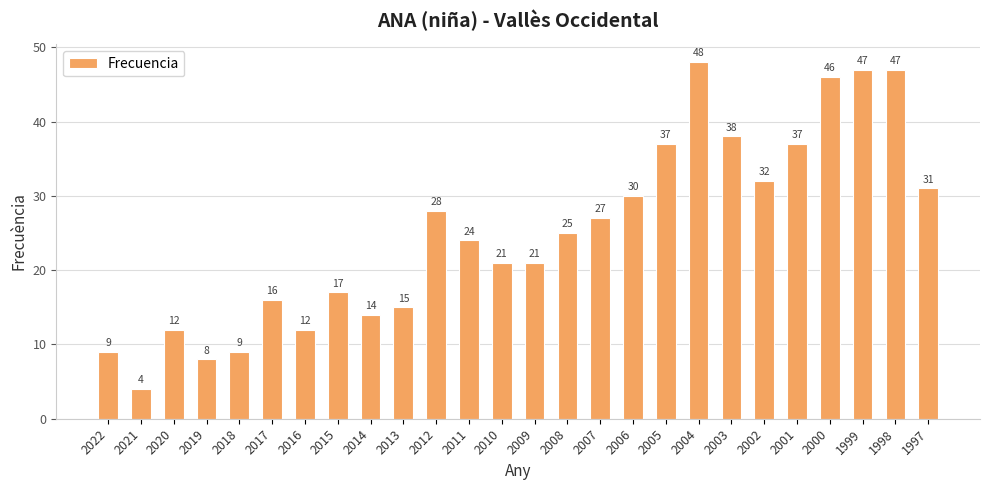

Is it true that the value at 2001 is 37?

True